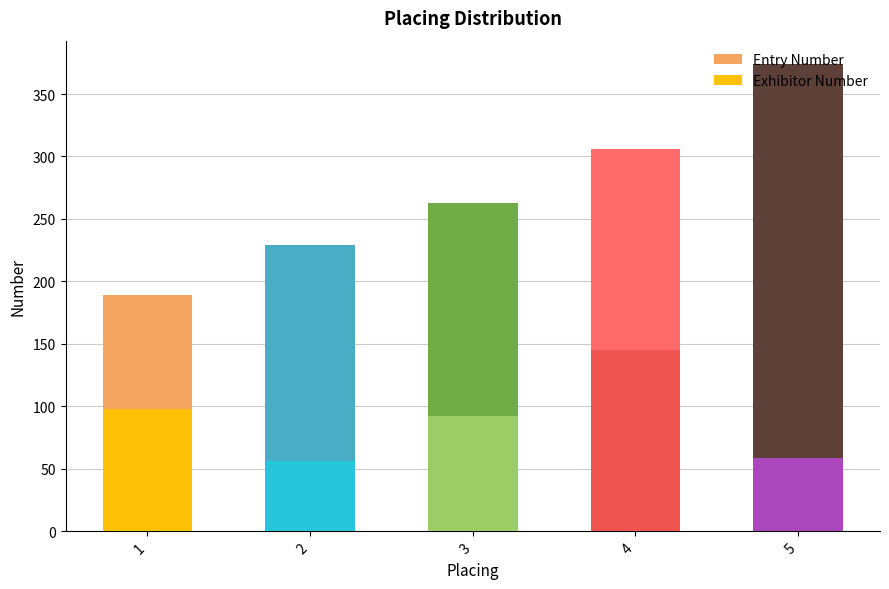

What is the average value of the Entry Number series?

272